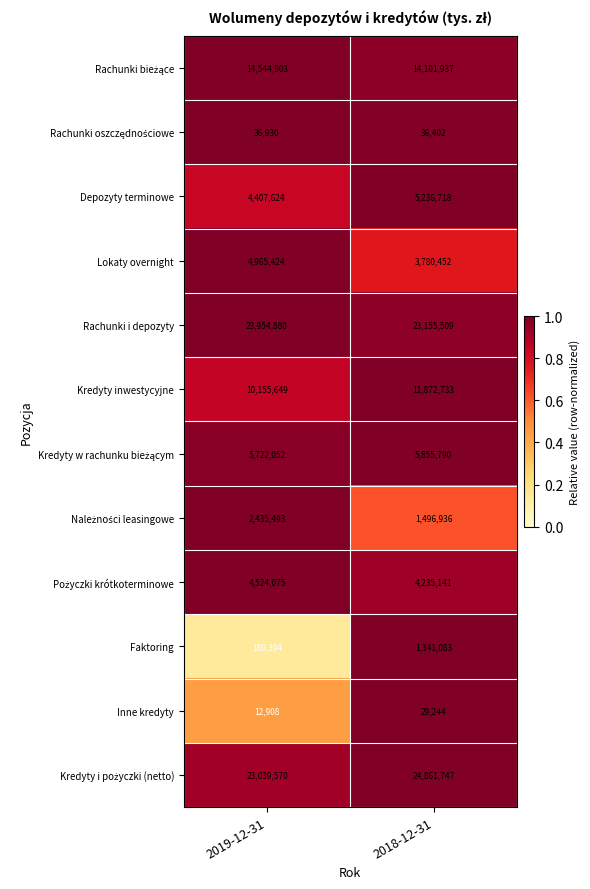

At which category is the sum across all series the highest?

2018-12-31